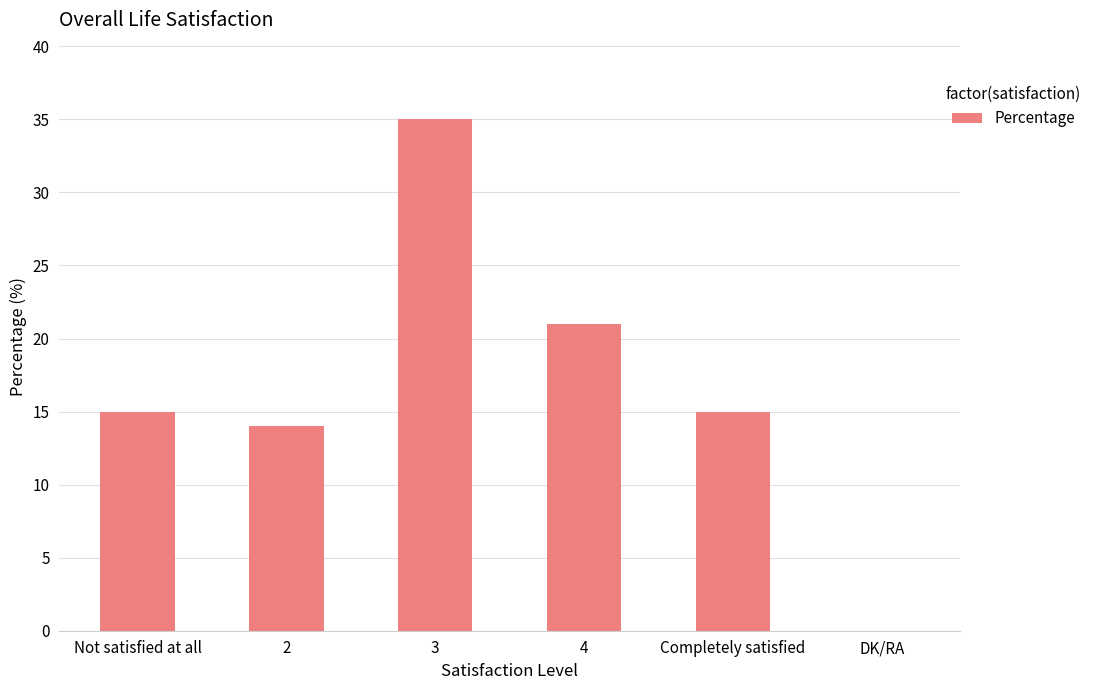

Are the bars horizontal?

No